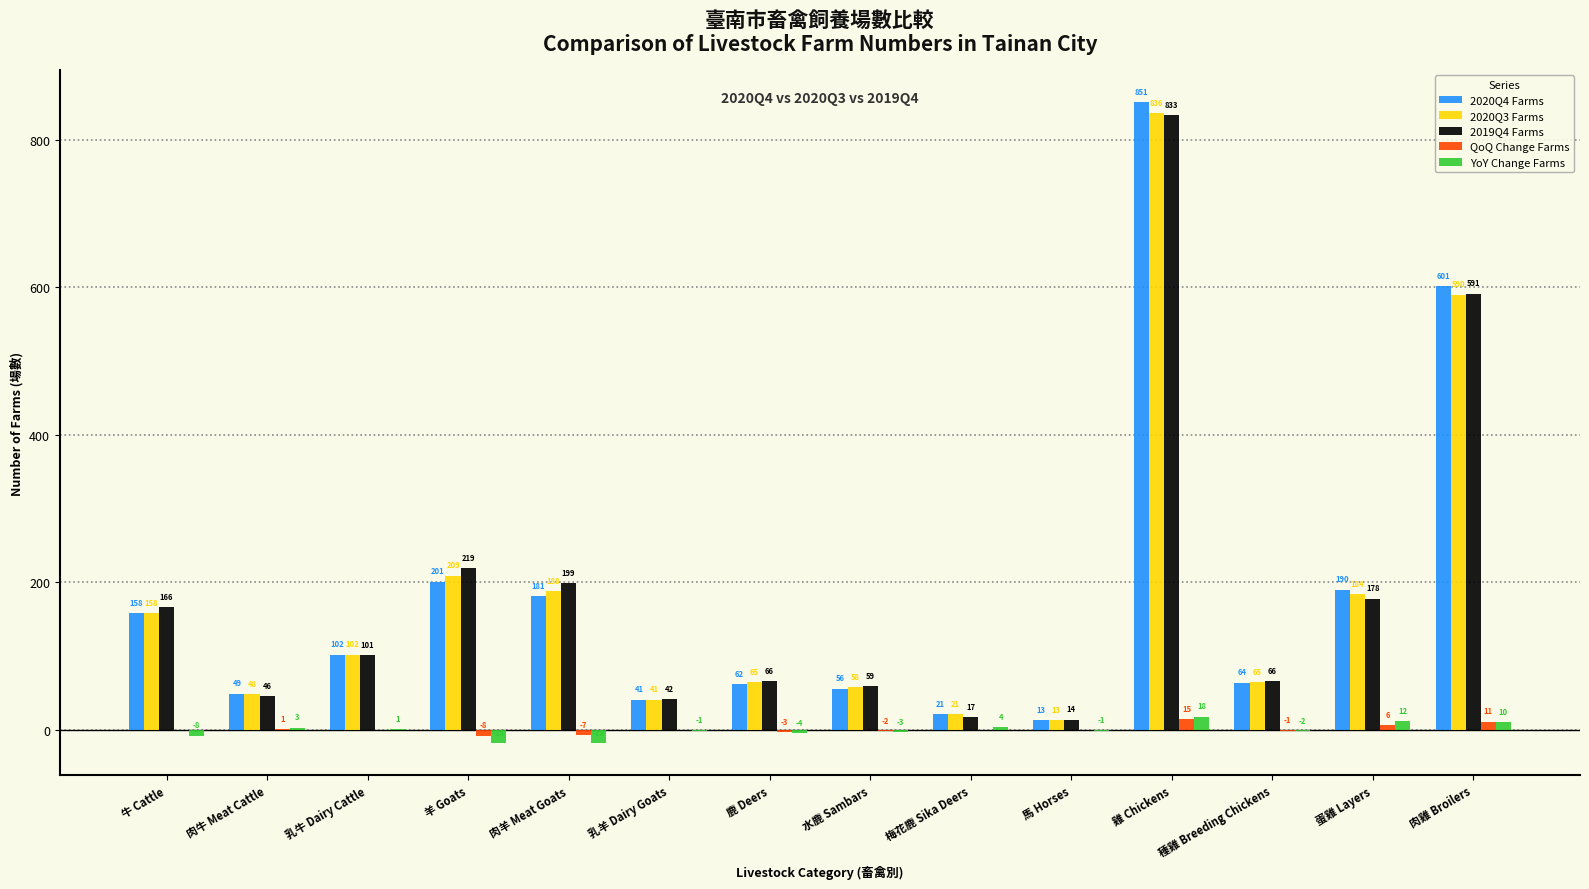

How many groups of bars are there?

14